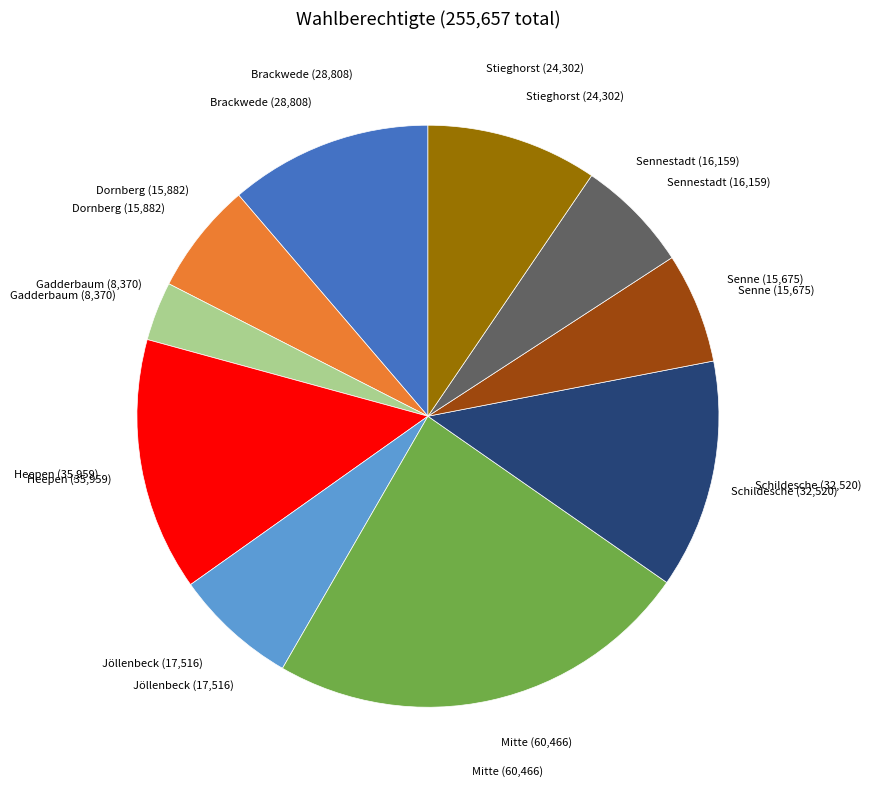

True or false: Sennestadt accounts for 21% of the total.

False